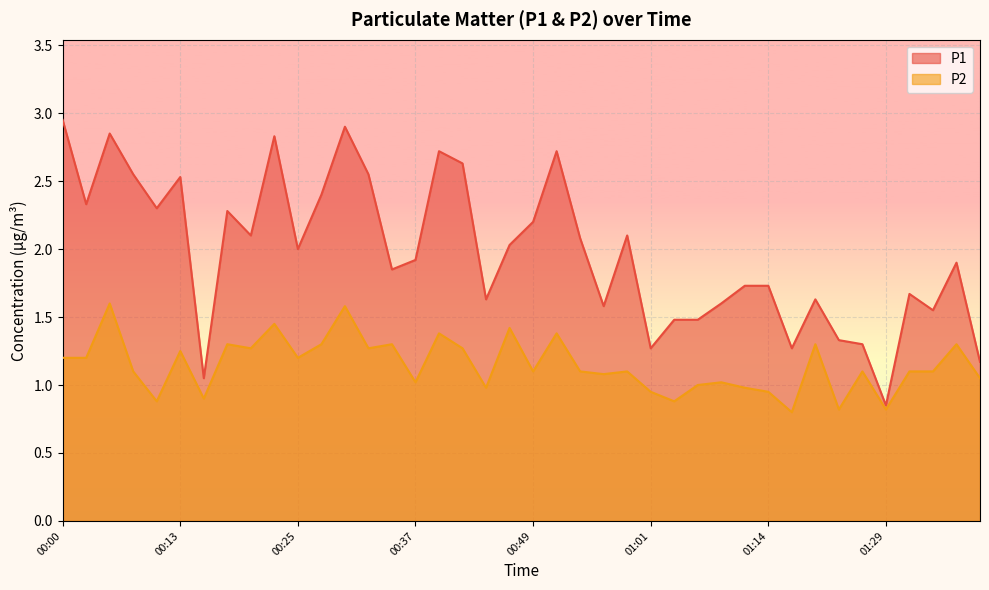

At 01:29, list the series in order from smallest to largest.

P2, P1